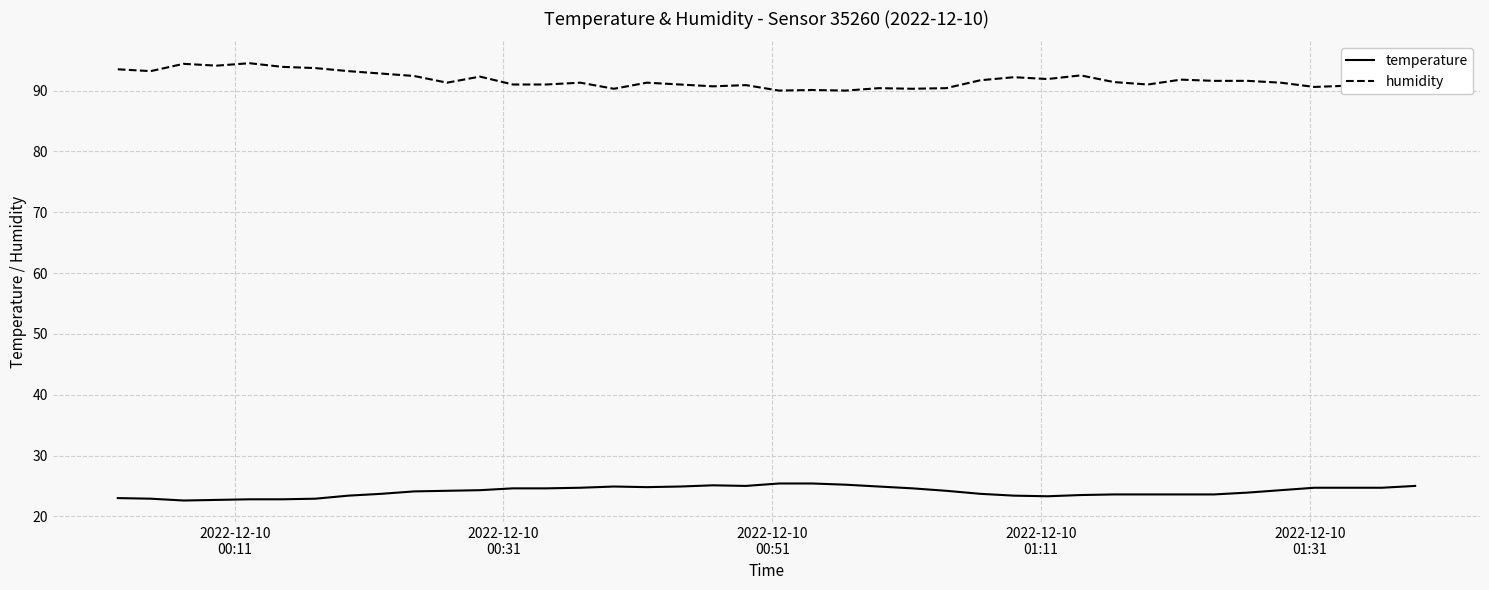

What is the average value of the temperature series?

24.1